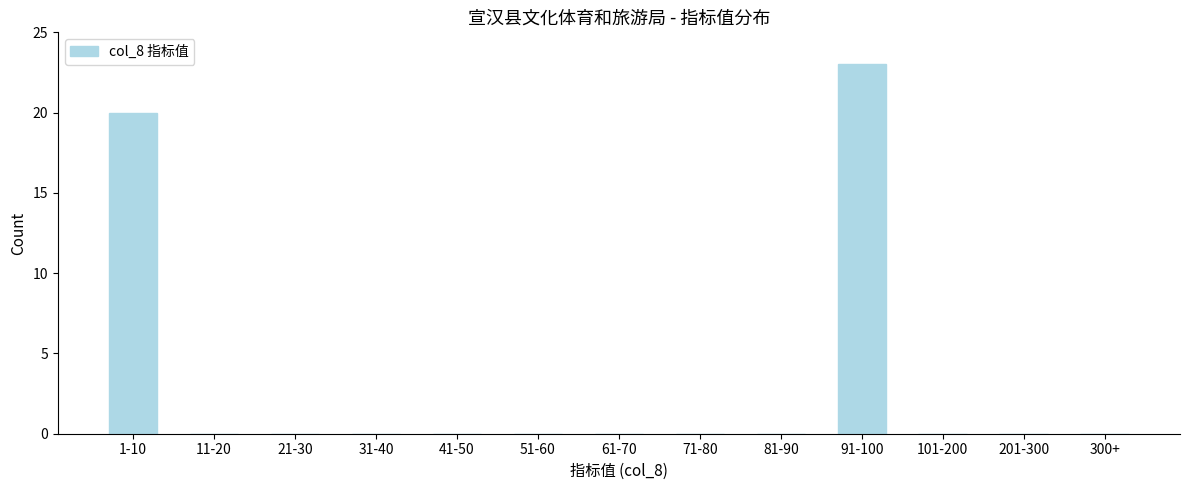

Reading right to left, extract all data points from this chart.

300+=0	201-300=0	101-200=0	91-100=23	81-90=0	71-80=0	61-70=0	51-60=0	41-50=0	31-40=0	21-30=0	11-20=0	1-10=20